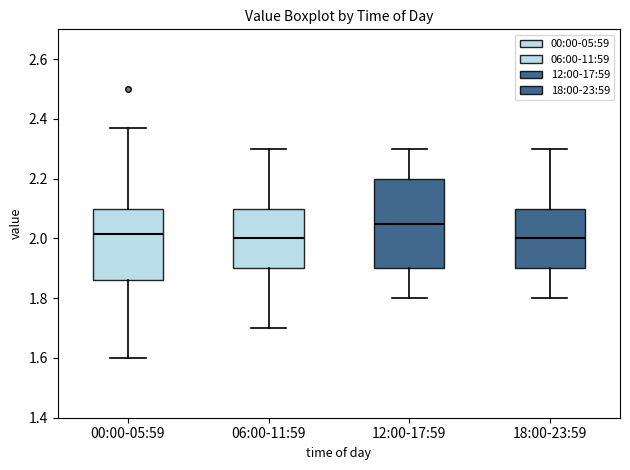

Reading left to right, read every box against the y-axis: the position of its median line, the range the box covers, and the ends of its whiskers. The values are not printed on the chart, so give them approximately, as read against the axis.

00:00-05:59: median 2.02, box 1.86 to 2.10, whiskers 1.60 to 2.38
06:00-11:59: median 2.00, box 1.90 to 2.10, whiskers 1.70 to 2.30
12:00-17:59: median 2.06, box 1.90 to 2.20, whiskers 1.80 to 2.30
18:00-23:59: median 2.00, box 1.90 to 2.10, whiskers 1.80 to 2.30